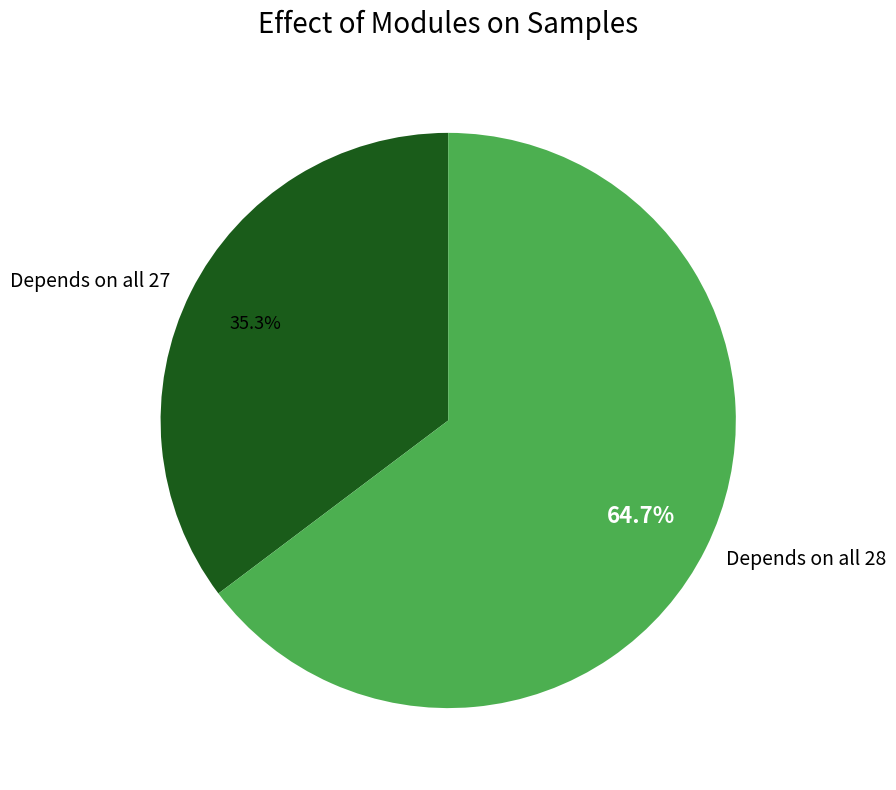

Is Depends on all 28 the majority of the pie?

Yes